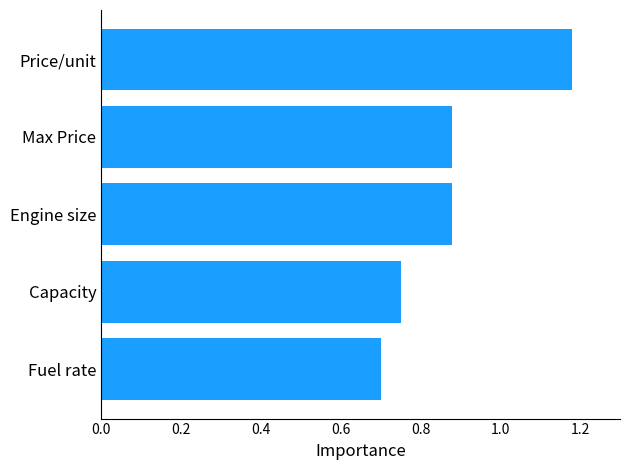

True or false: the data shows 0.2 at Engine size.

False